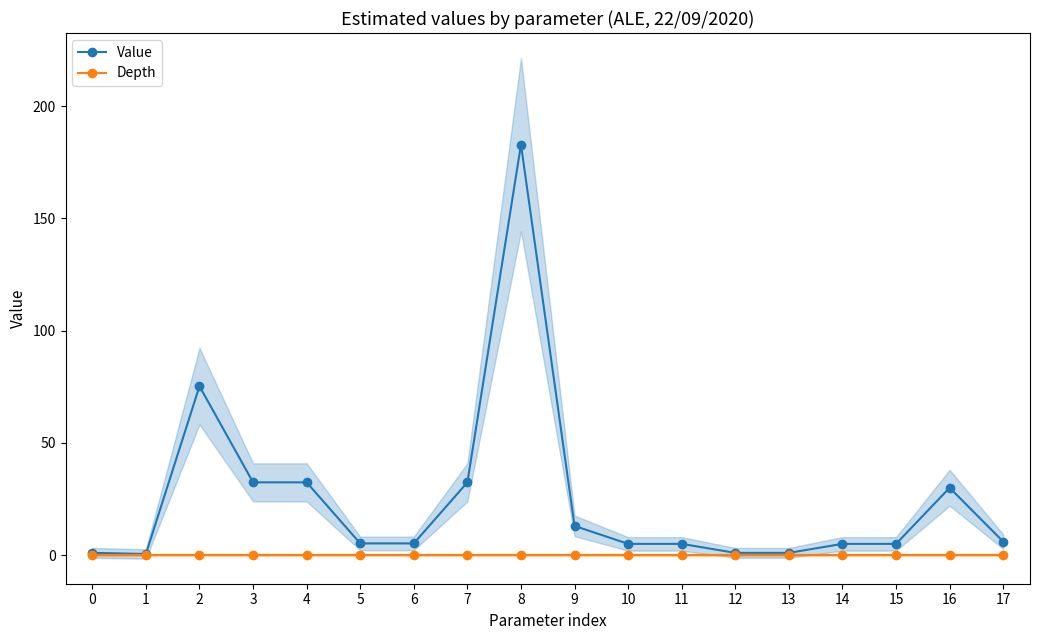

Reading left to right, what are all the values shown in this chart?

Value: 1.0	0.5	75.2	32.4	32.4	5.2	5.2	32.4	182.9	13.0	5.0	5.0	1.0	1.0	5.0	5.0	30.0	6.0
Depth: 0.0	0.0	0.0	0.0	0.0	0.0	0.0	0.0	0.0	0.0	0.0	0.0	0.0	0.0	0.0	0.0	0.0	0.0